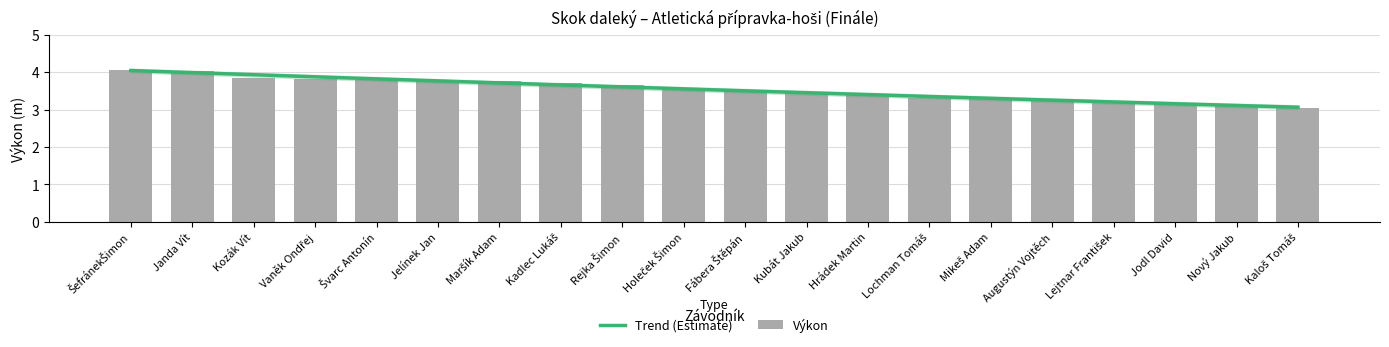

What is the approximate value at Kaloš Tomáš?

3.0